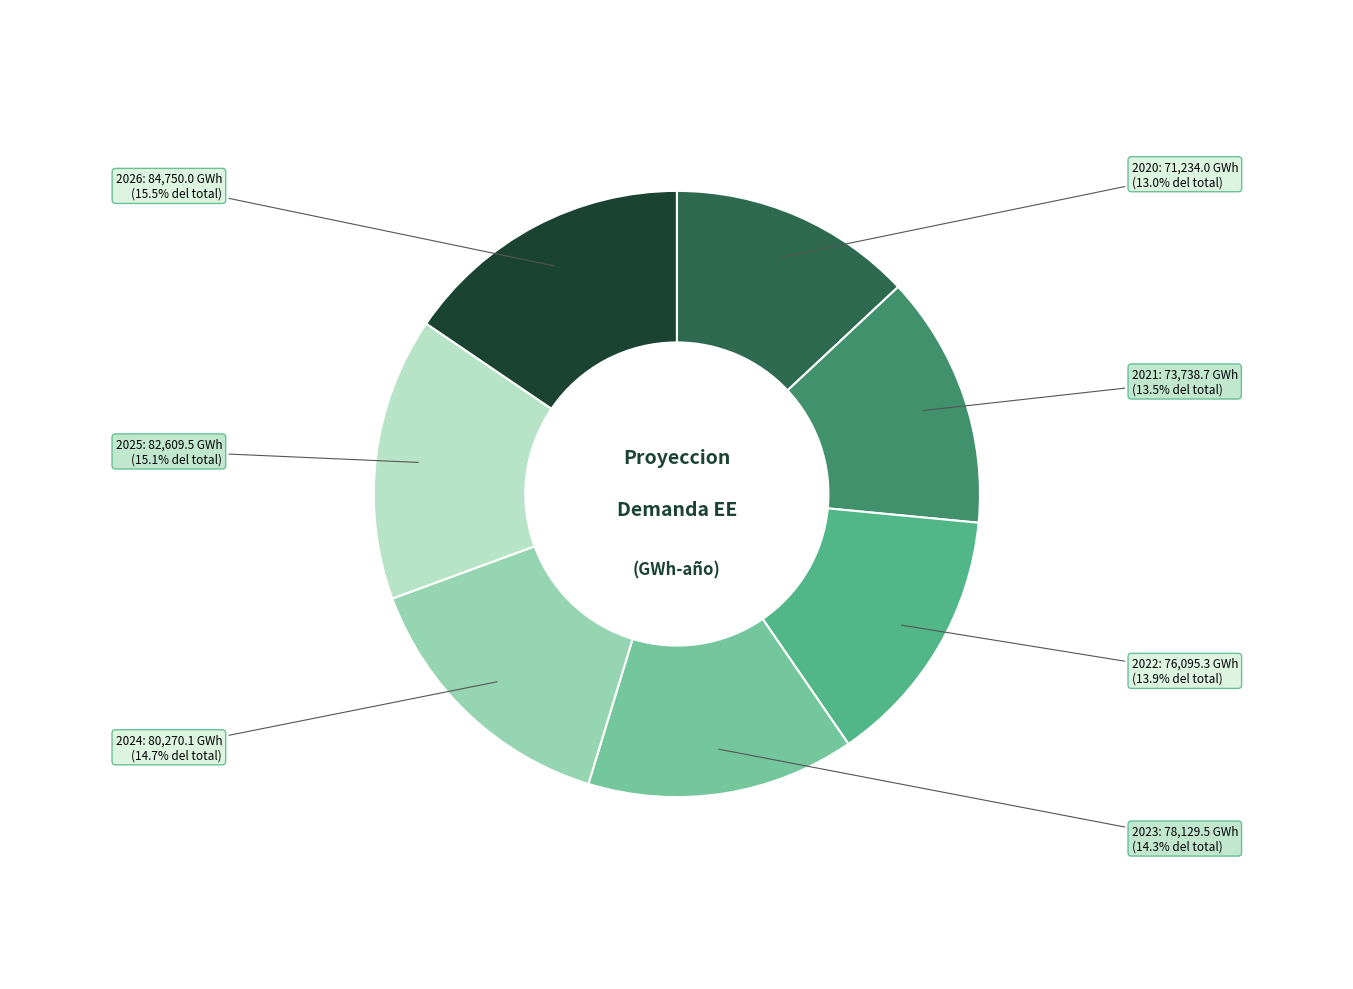

What is the ratio of the value at 2021 to the value at 2020?

1.0